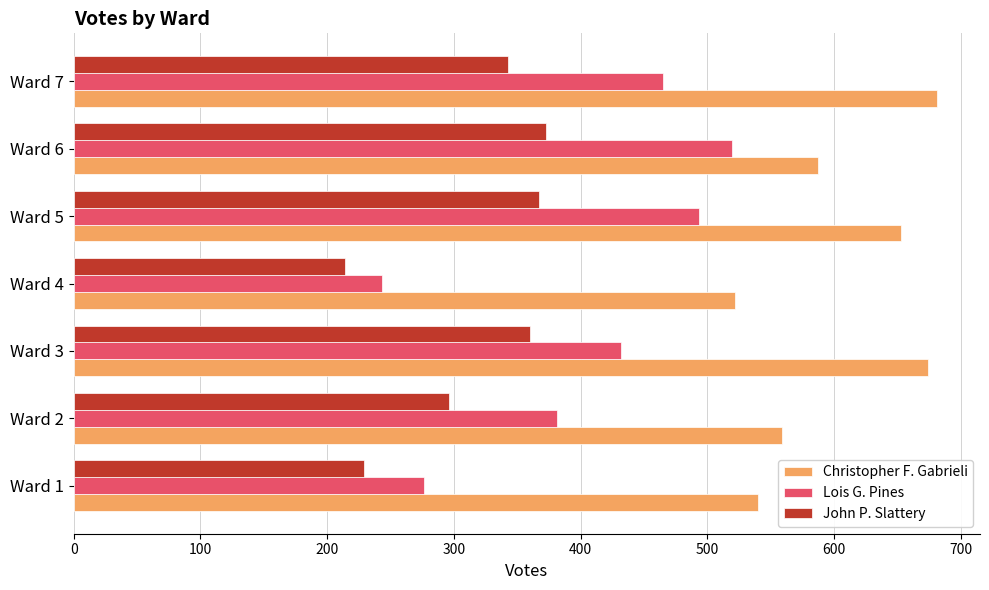

What is the minimum value for Christopher F. Gabrieli?

522